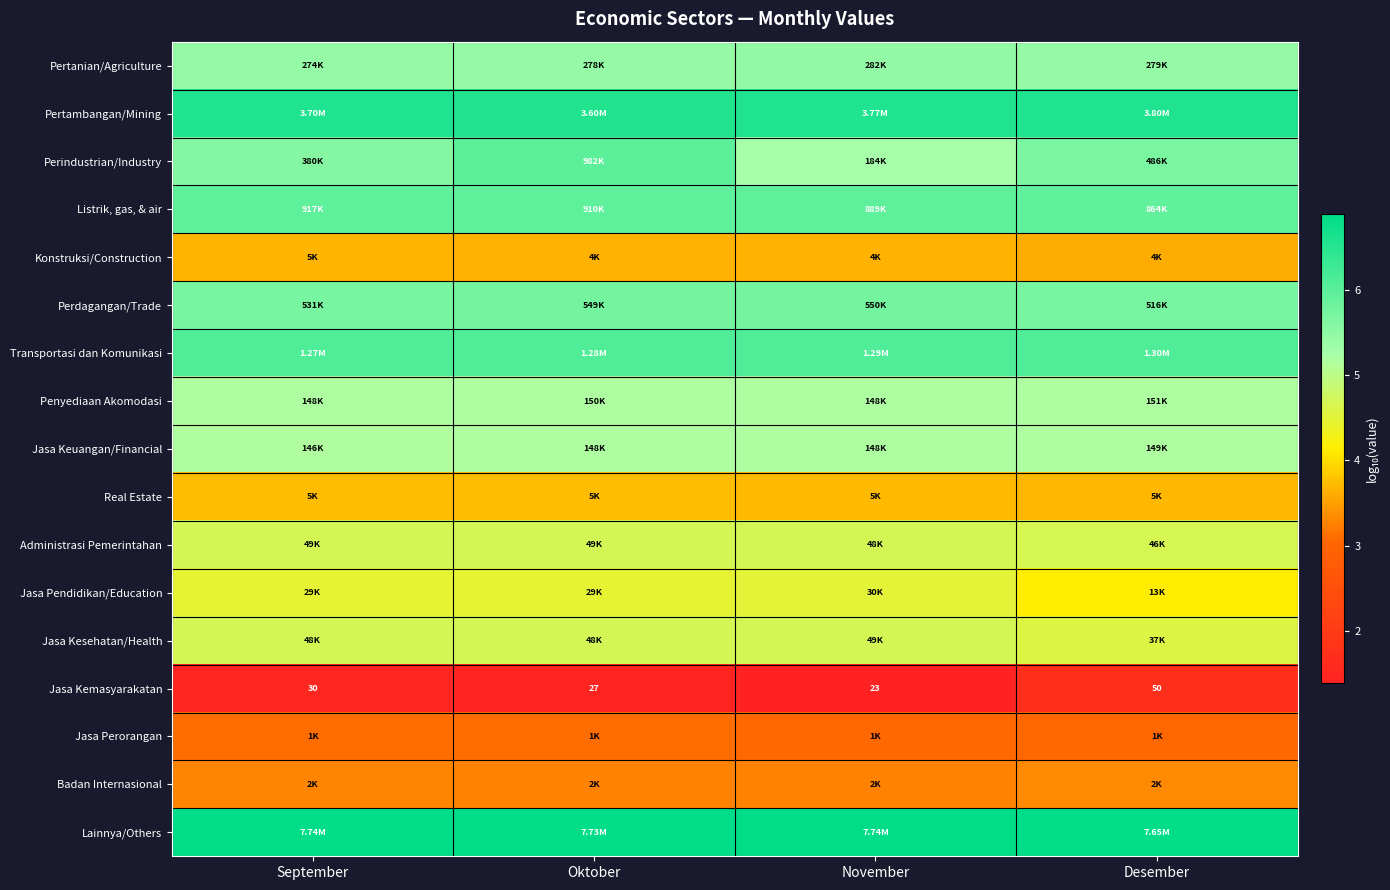

Which series has the largest total across all categories?

Lainnya/Others